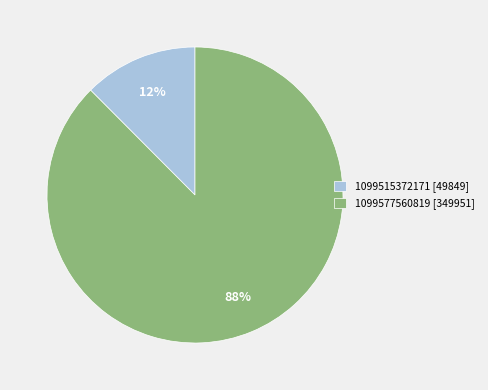

Which category has the biggest portion of the pie?

1099577560819